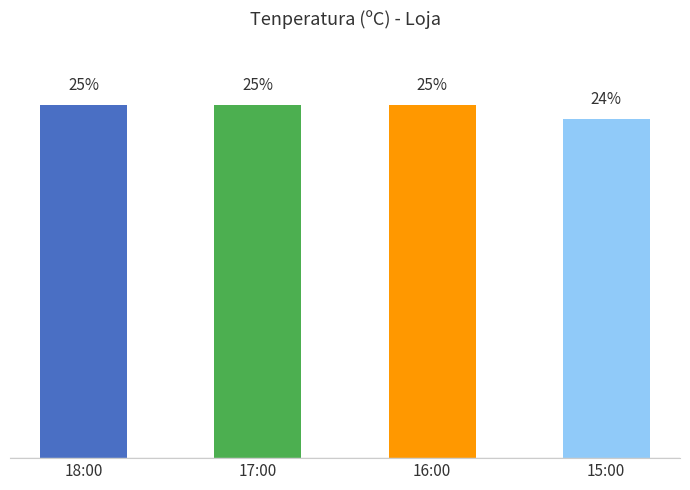

What is the label of the 4th bar from the right?

18:00